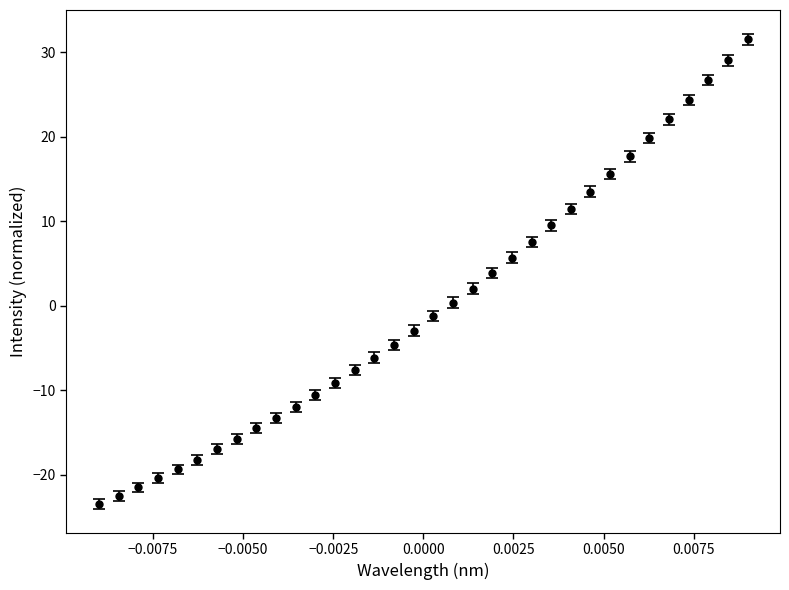

What is the maximum value shown in the chart?

31.5